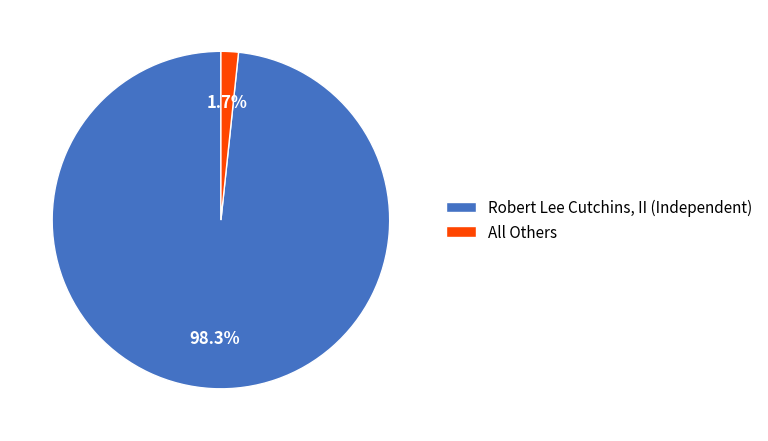

Is it true that Robert Lee Cutchins, II (Independent) is 98% of the pie?

True